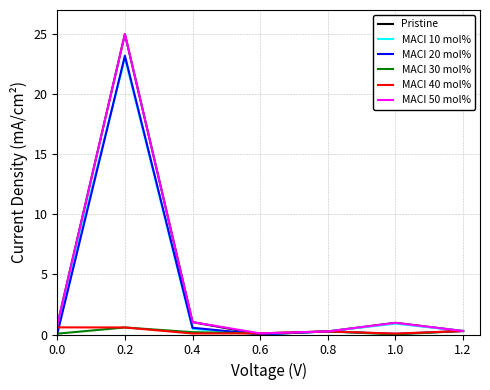

What is the maximum value for MACI 50 mol%?

25.0